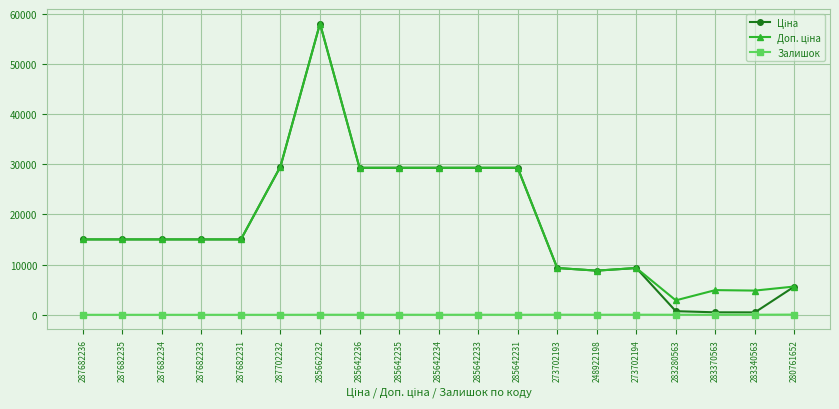

What is the label of the 10th point from the left?

285642234